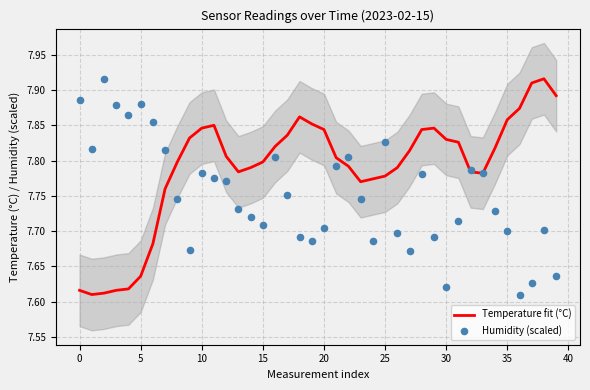

Which series contains the lowest Y value?

Temperature fit (°C)